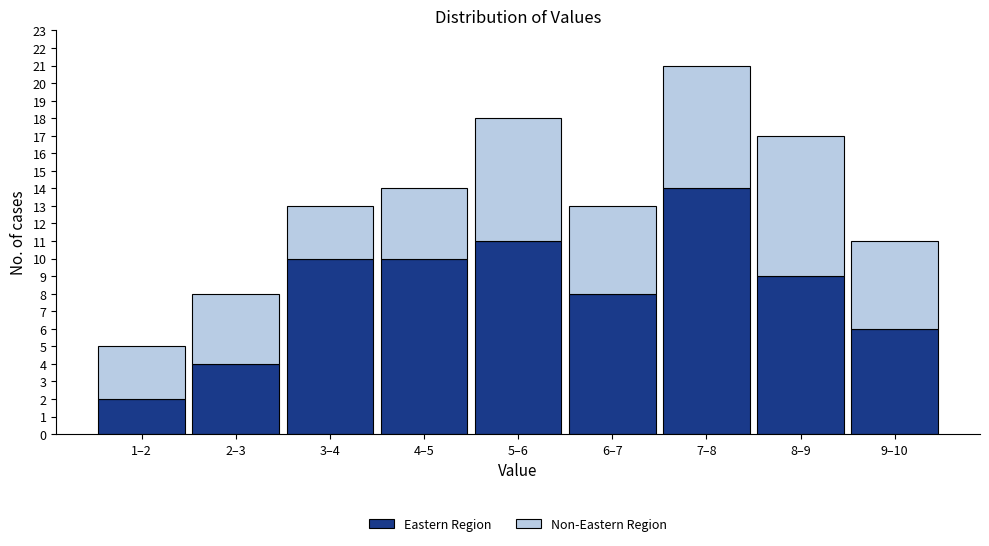

Reading left to right, list the values for the Eastern Region series.

2	4	10	10	11	8	14	9	6